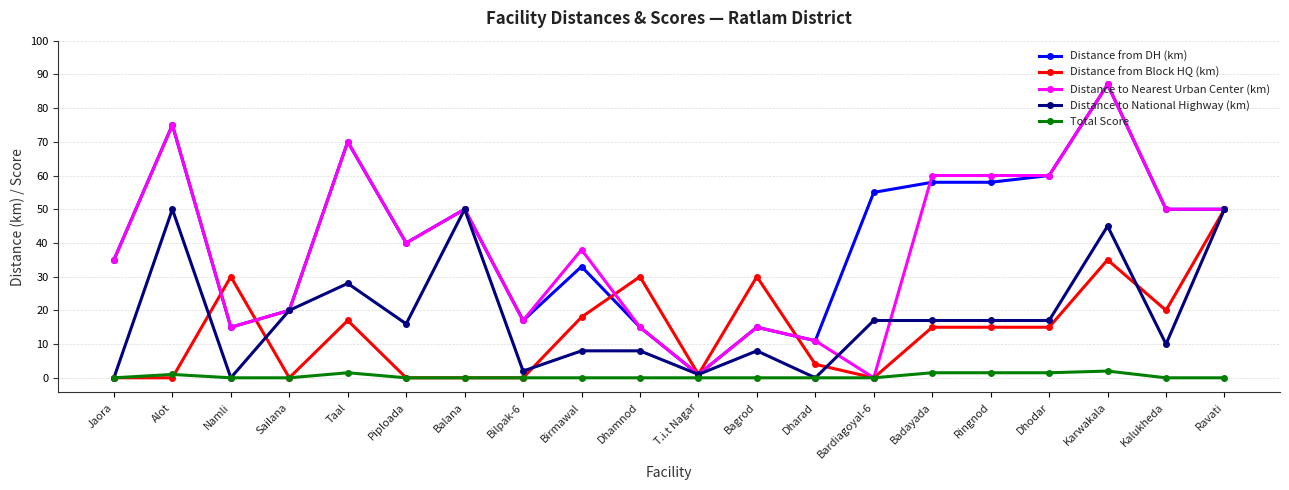

What is the difference between the highest and lowest values at Karwakala?

85.0